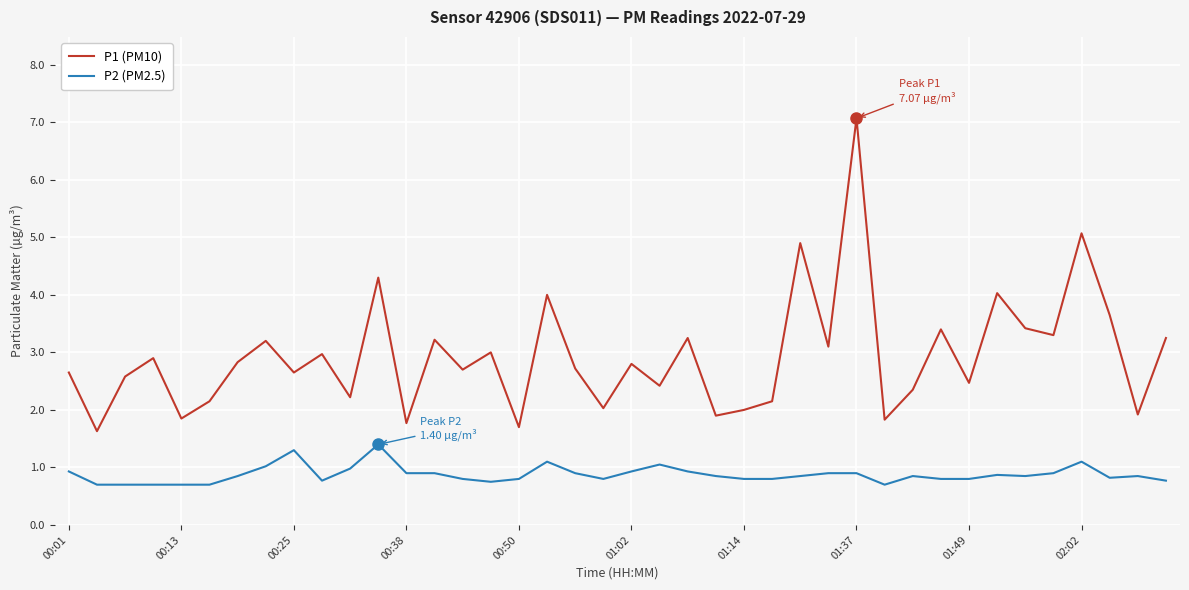

True or false: P2 (PM2.5) and P1 (PM10) cross at least once.

False